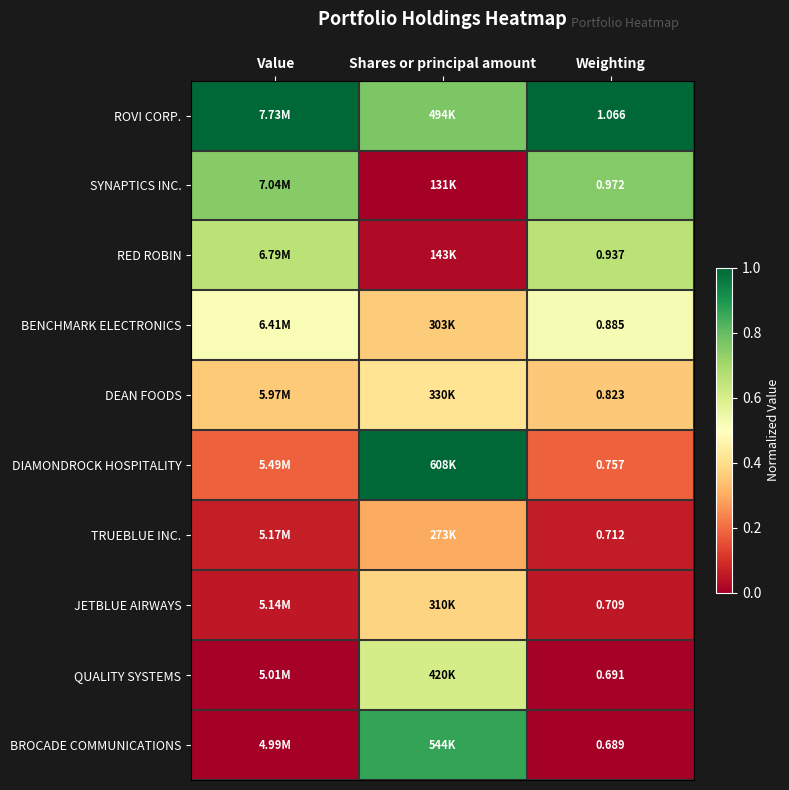

At Weighting, list the series in order from smallest to largest.

BROCADE COMMUNICATIONS, QUALITY SYSTEMS, JETBLUE AIRWAYS, TRUEBLUE INC., DIAMONDROCK HOSPITALITY, DEAN FOODS, BENCHMARK ELECTRONICS, RED ROBIN, SYNAPTICS INC., ROVI CORP.